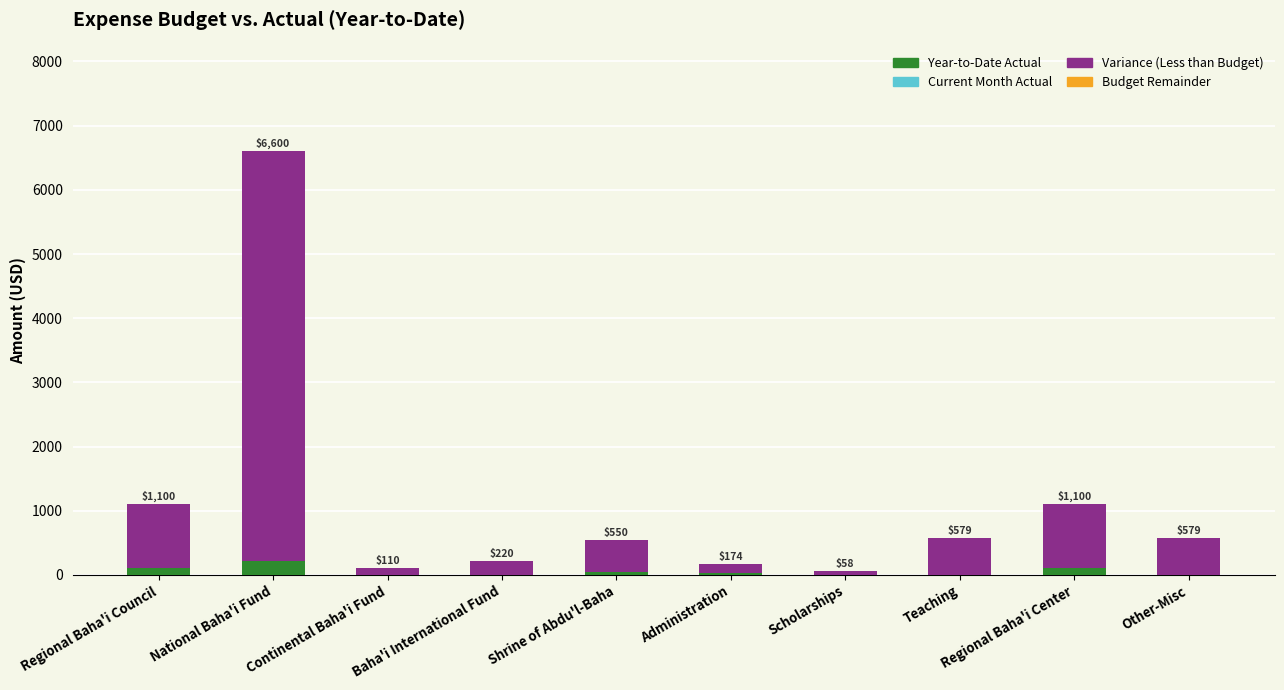

At which label does Year-to-Date Actual reach its peak?

National Baha'i Fund